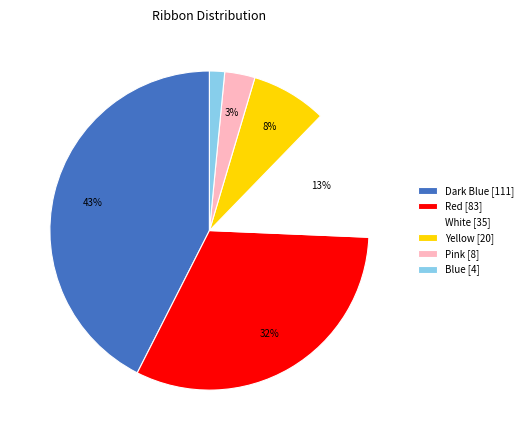

Is it true that Yellow is 1% of the pie?

False